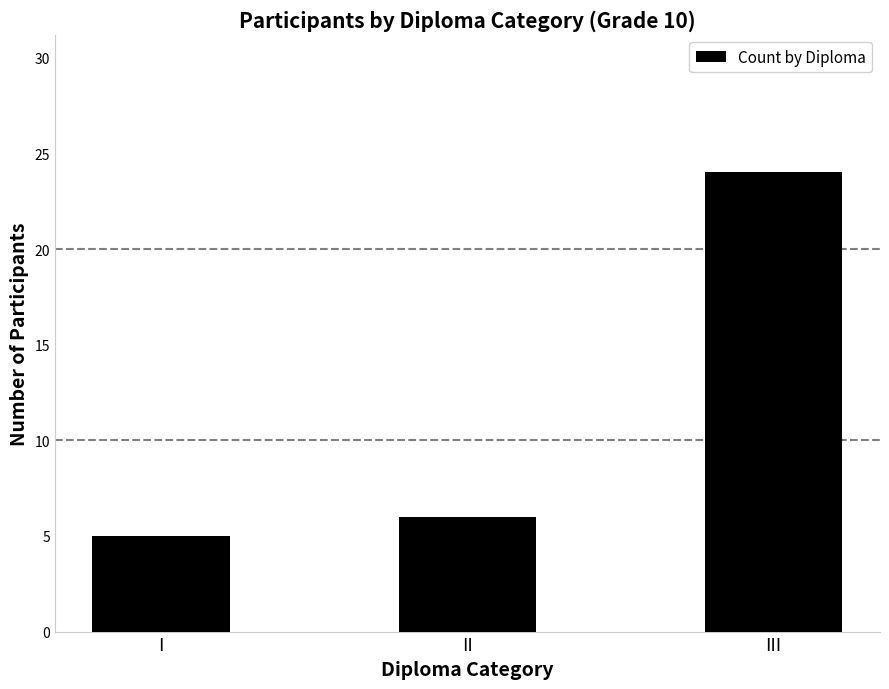

Rank the categories by value from highest to lowest.

III, II, I